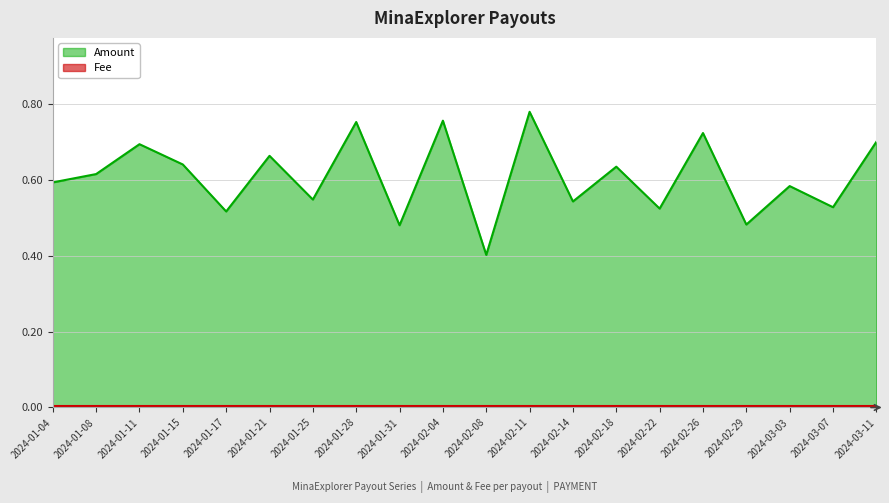

What is the label of the 3rd point from the right?

2024-03-03